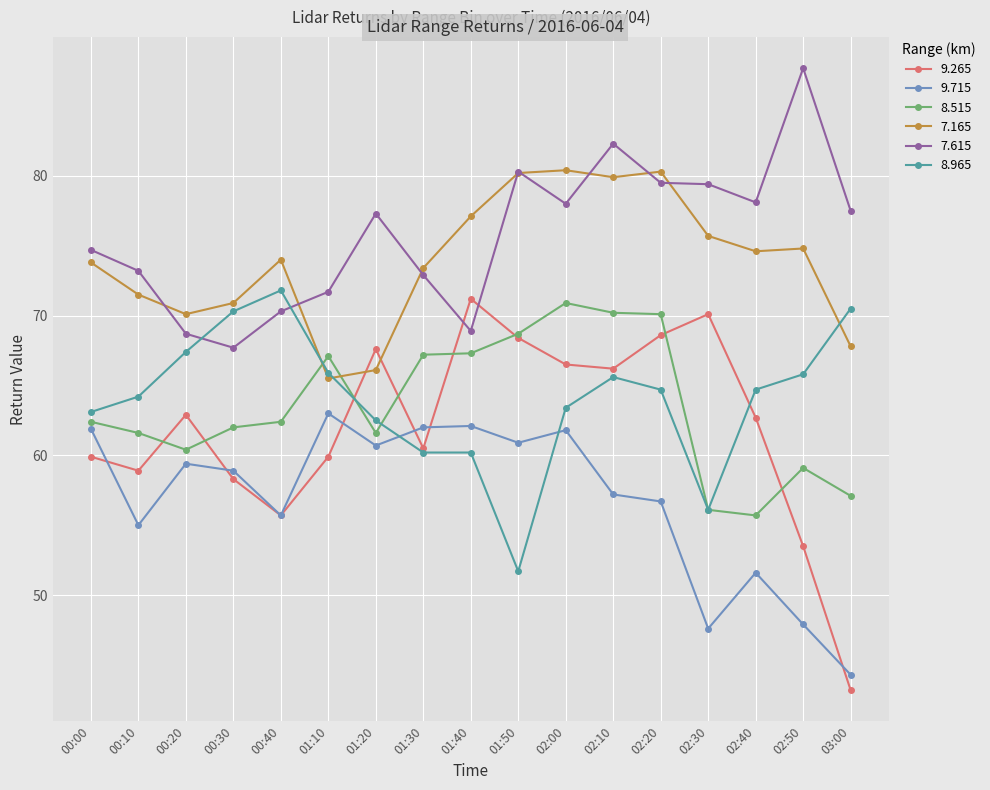

At which category does 7.165 reach its first local valley?

00:20